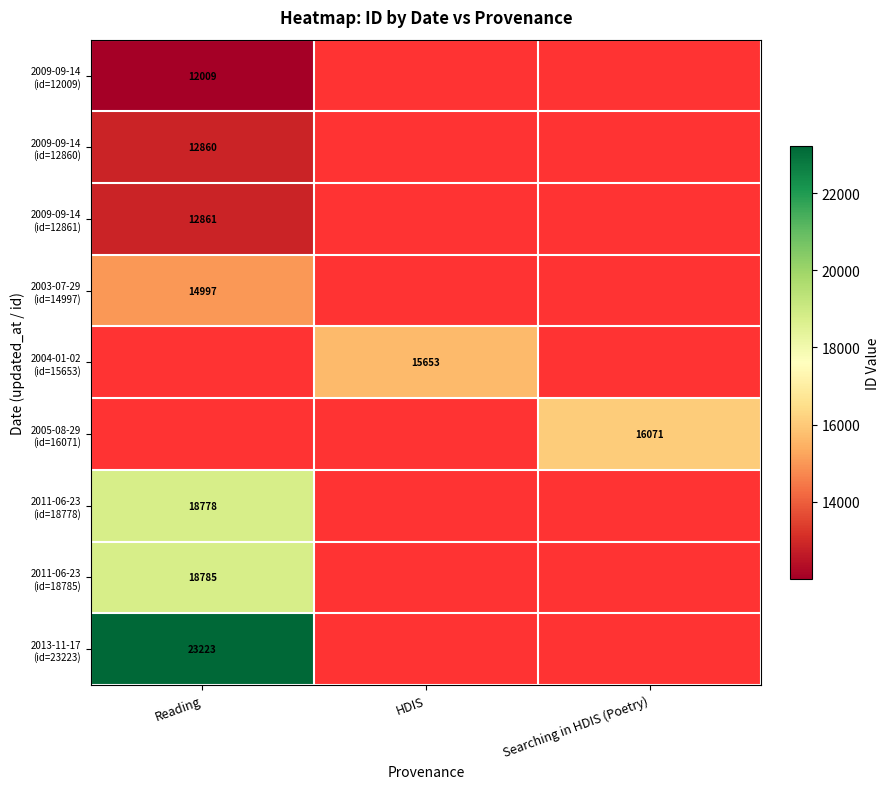

The value of 2009-09-14 (id=12860) at HDIS is 7623. True or false?

False